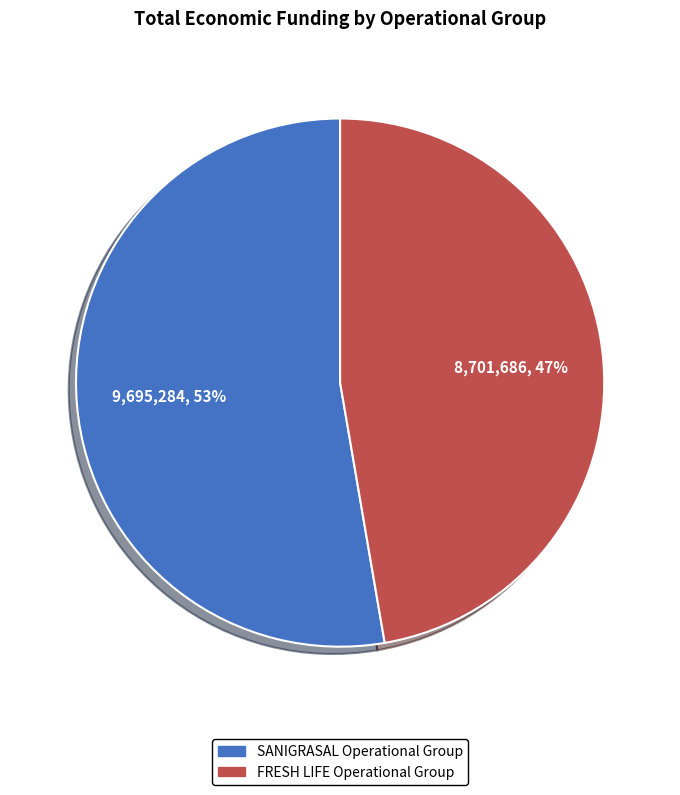

To the nearest percent, what is the average slice percentage?

50%